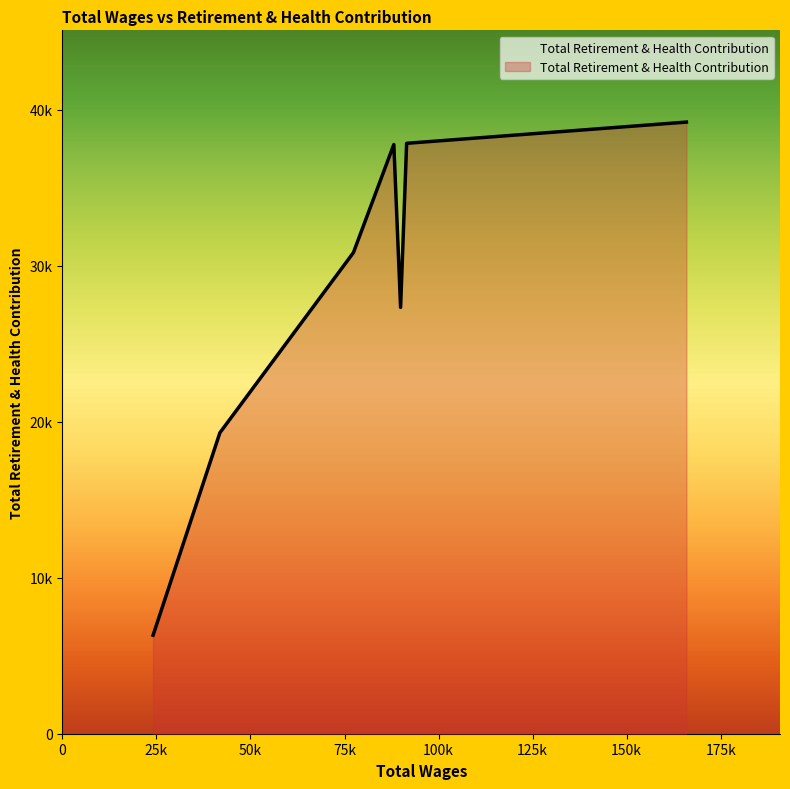

What is the minimum value shown in the chart?

6311